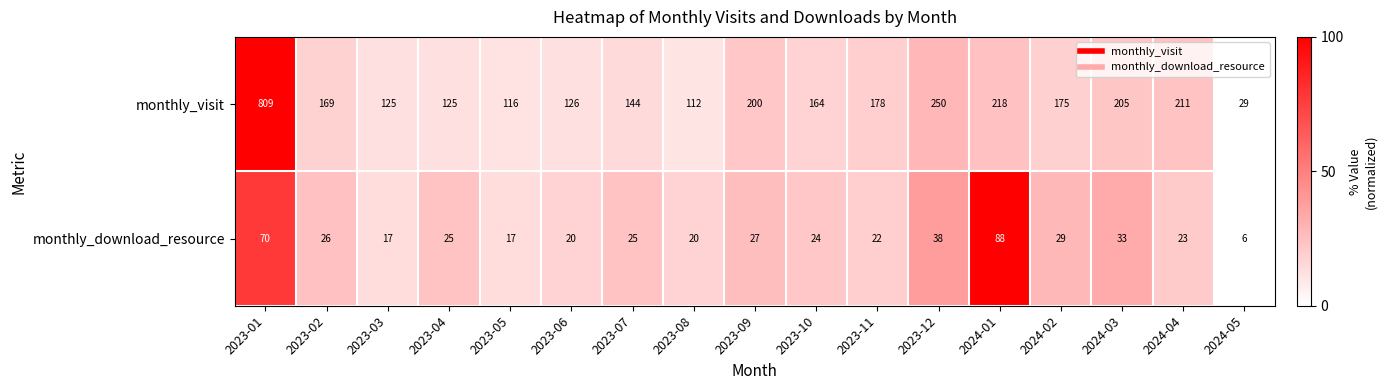

The monthly_download_resource series shows 25 at 2023-03. True or false?

False